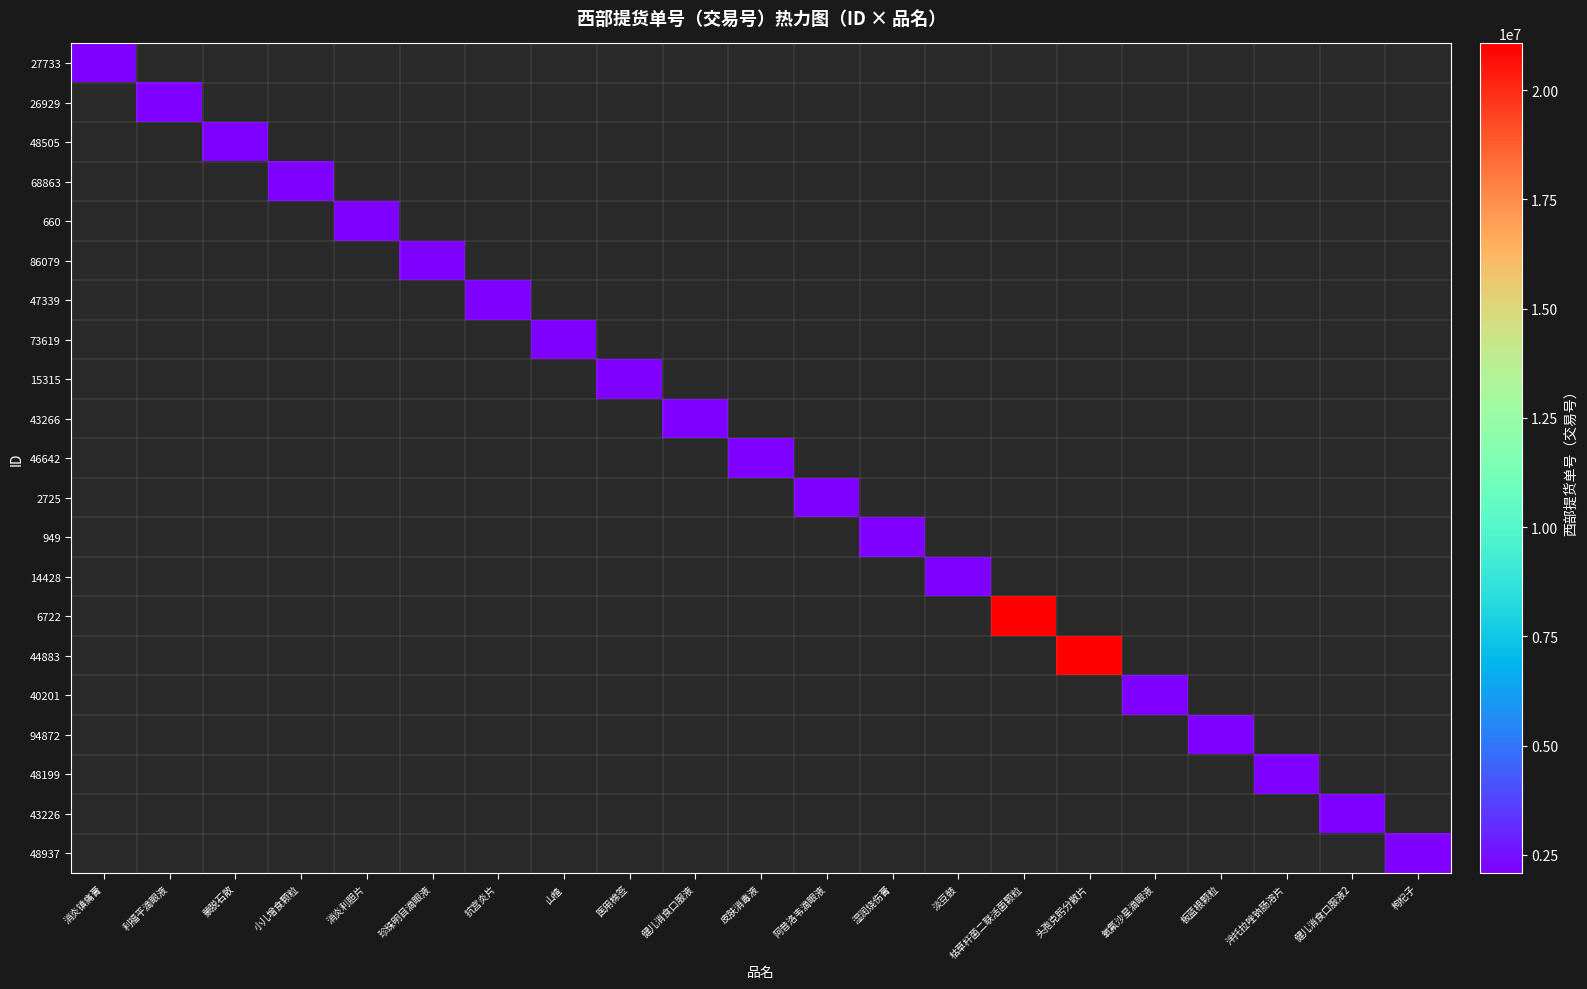

At which label does 46642 reach its minimum?

消炎镇痛膏